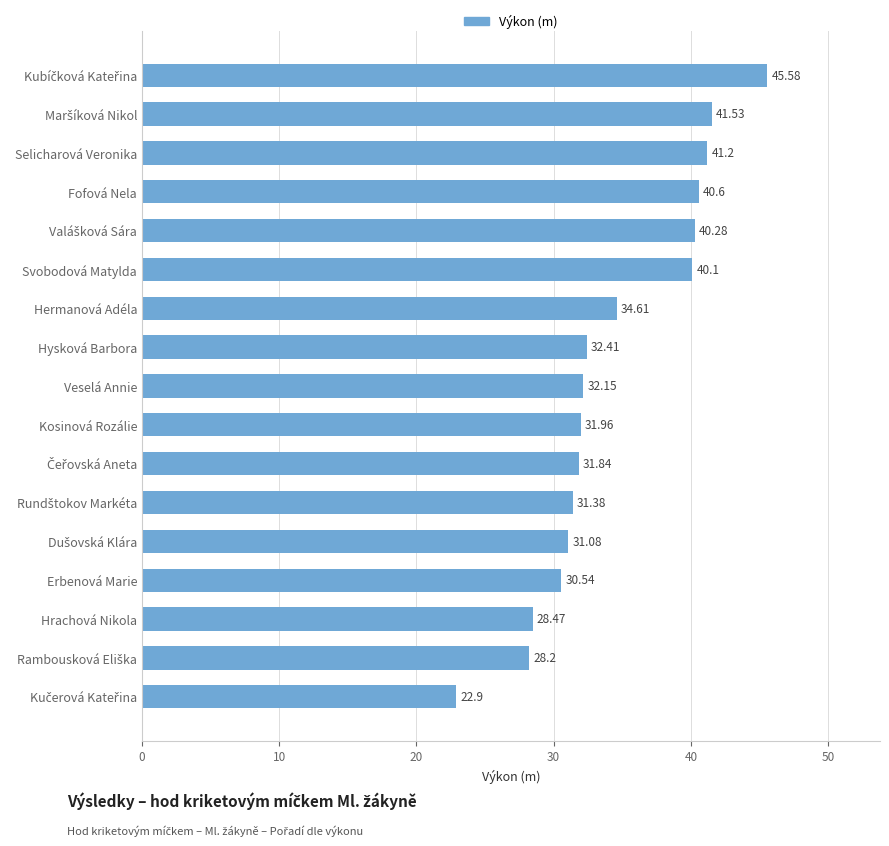

How many data points does each series have?

17